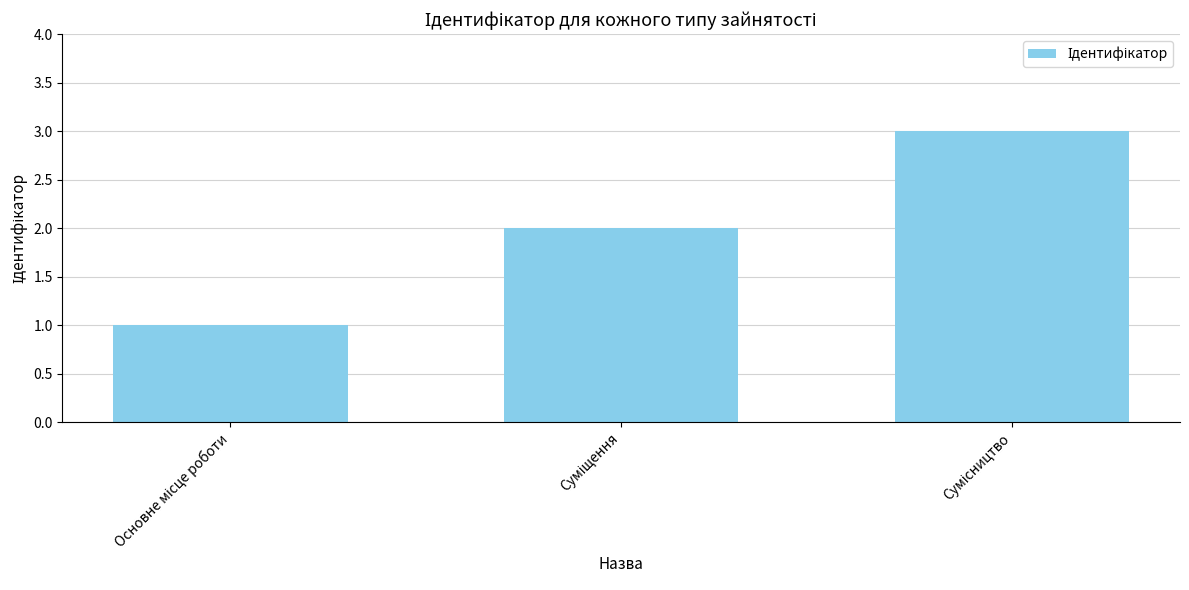

How many bars are there in total?

3